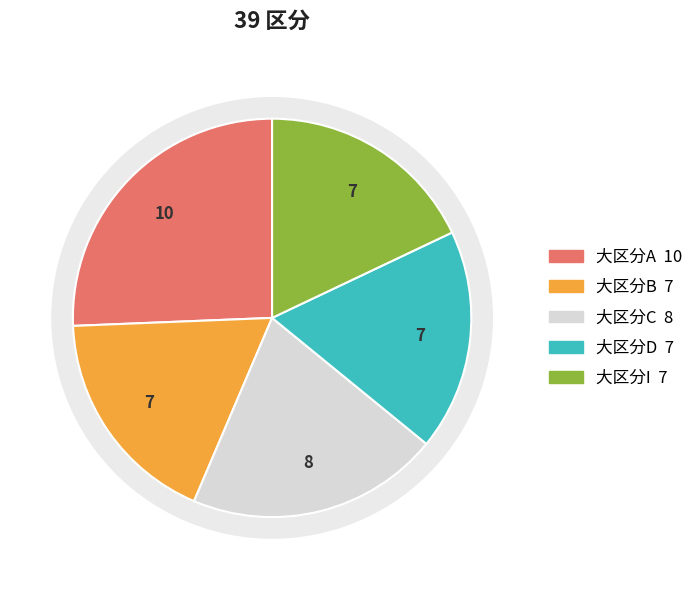

To the nearest percent, what is the combined percentage of 大区分B and 大区分D?

36%